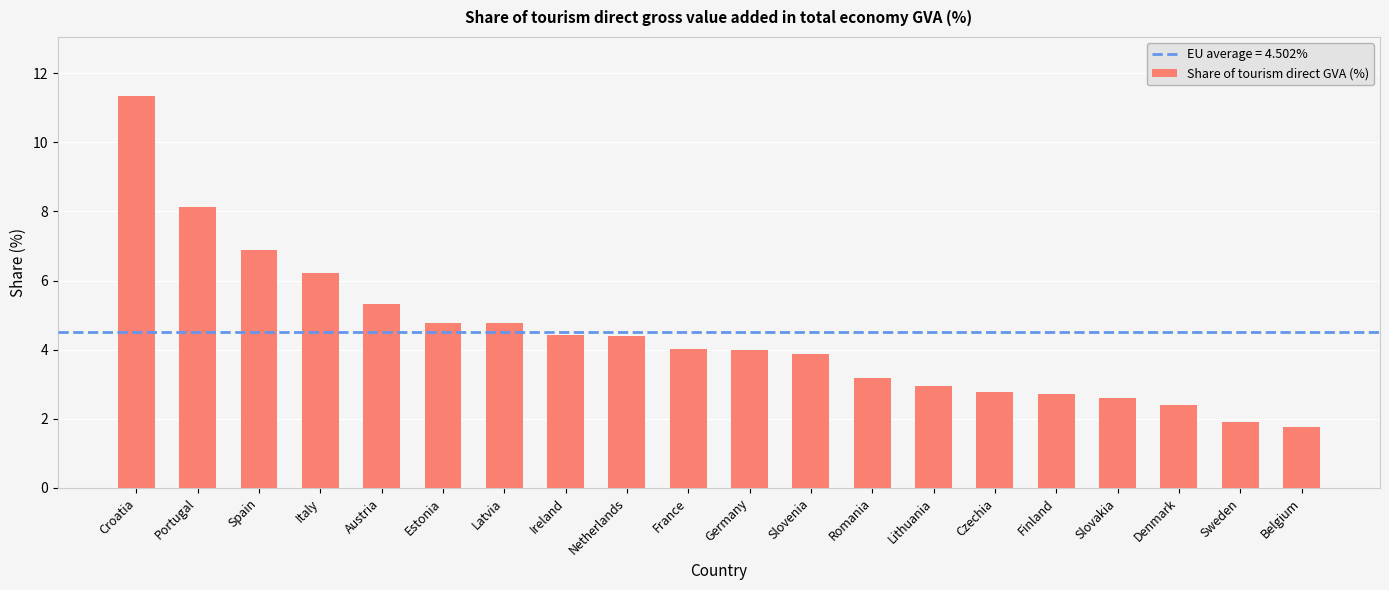

The chart shows a value of 7.7 at Austria. True or false?

False